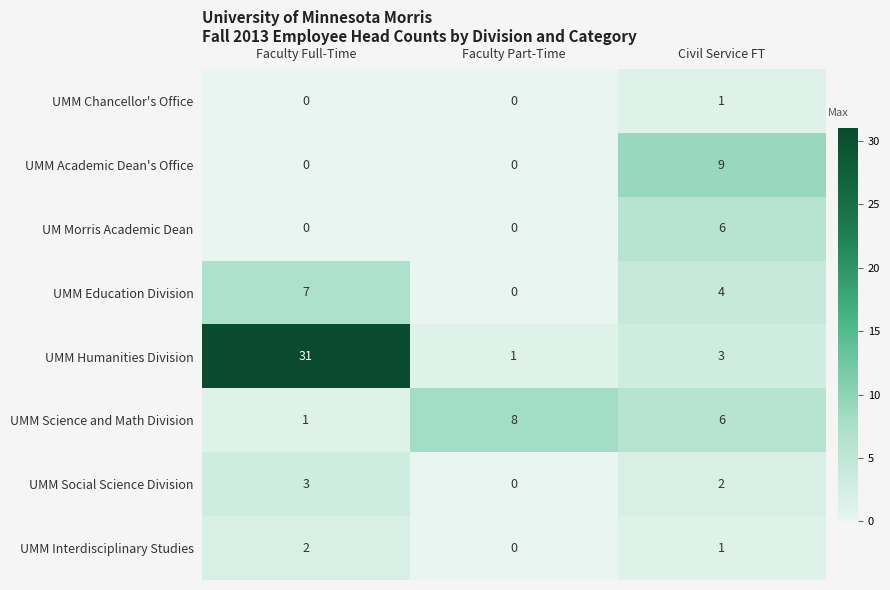

The UMM Humanities Division series shows 2 at Civil Service FT. True or false?

False